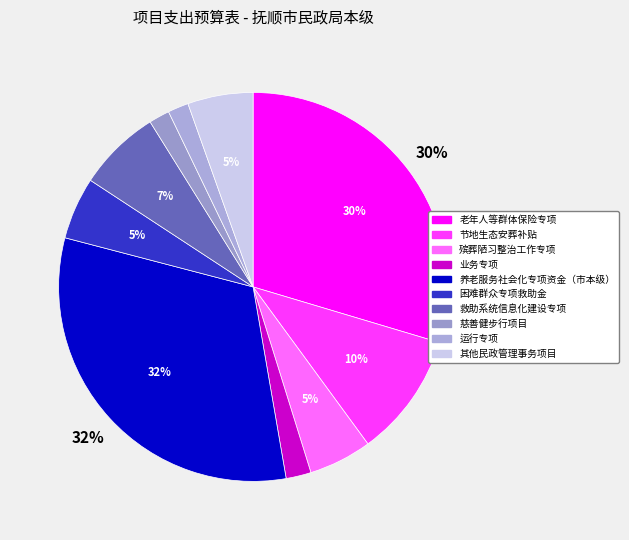

What is the ratio of the value at 节地生态安葬补贴 to the value at 困难群众专项救助金?

2.0